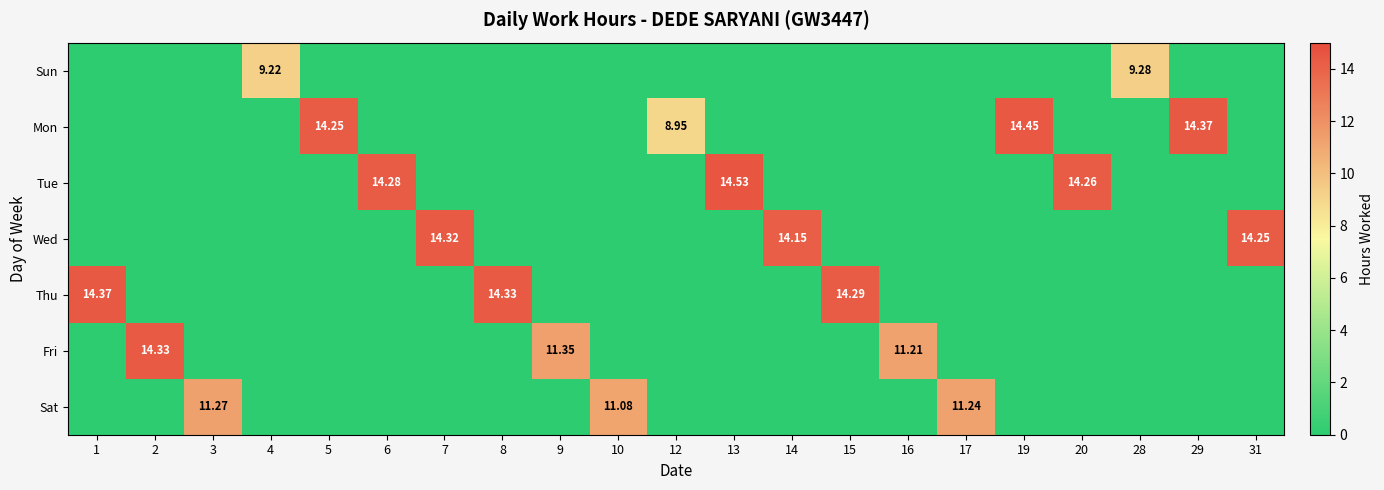

Which series has the widest spread of values?

Tue